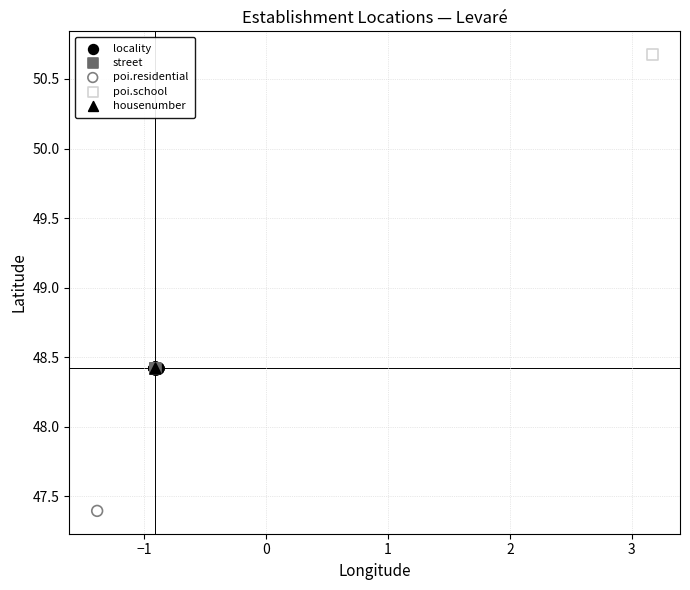

Which series reaches the maximum Y coordinate?

poi.school